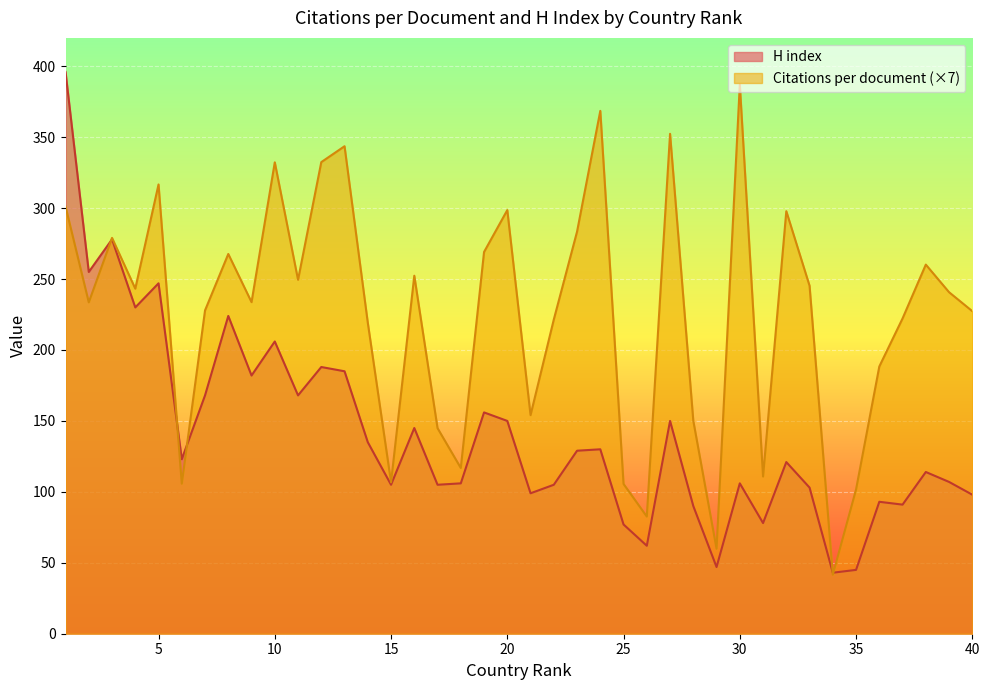

What is the smallest value displayed?

41.6